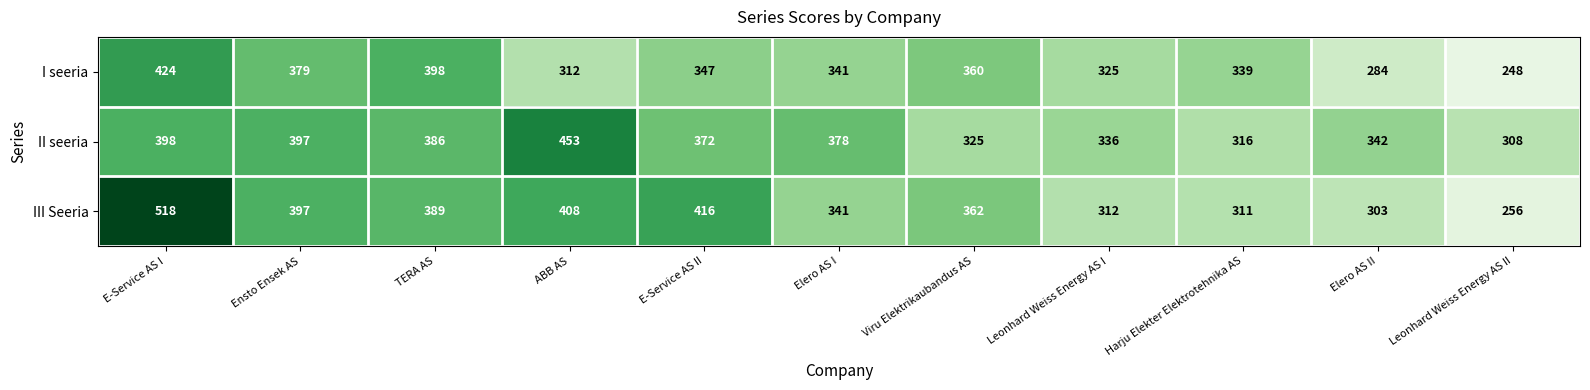

Read the III Seeria value at Leonhard Weiss Energy AS II, to the nearest 50.

250